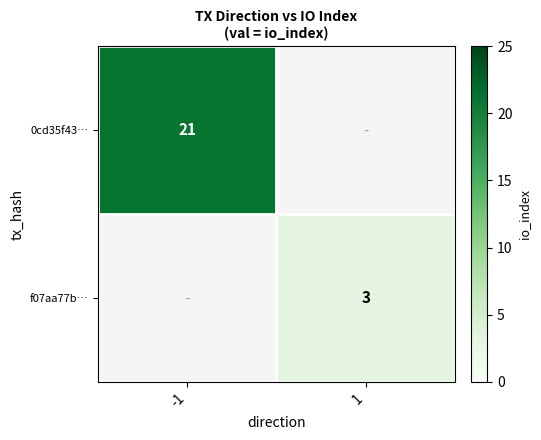

True or false: f07aa77b… has a value of 5 at 1.

False